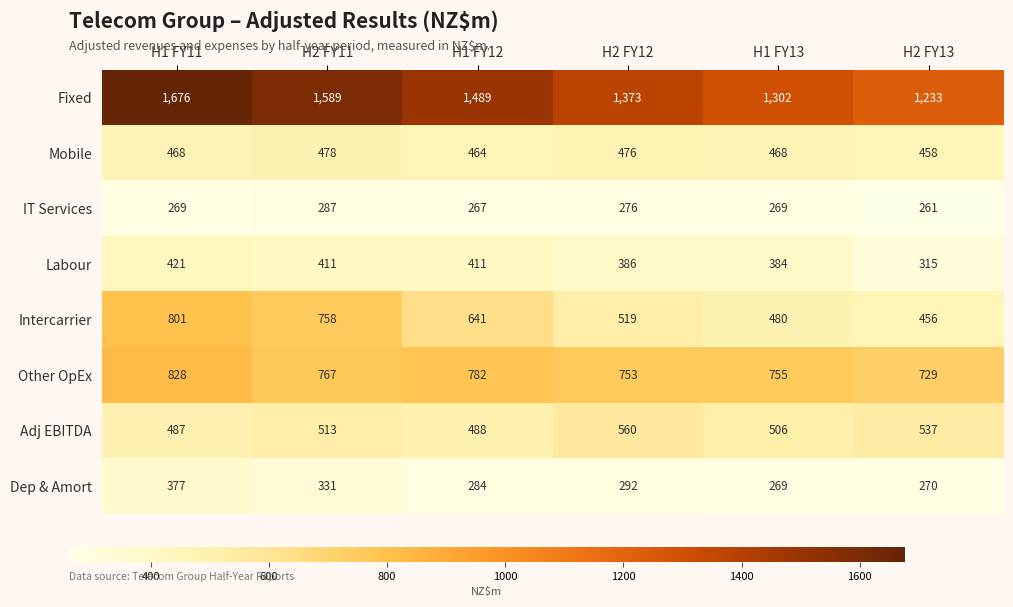

What is the difference between the second highest and minimum values in the Adj EBITDA series?

50